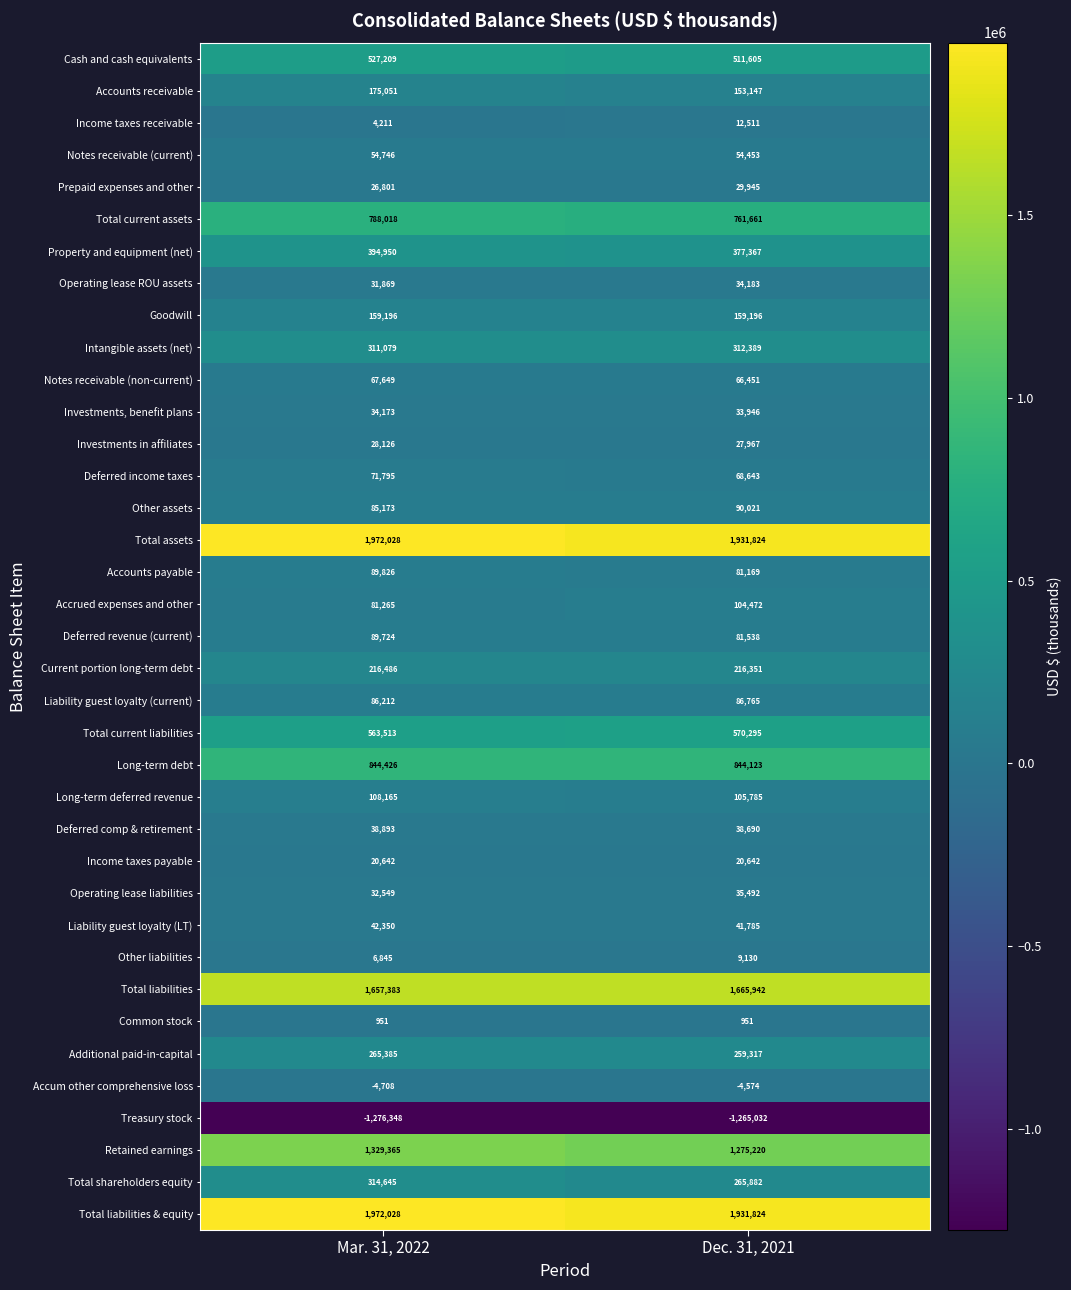

Which series has the widest spread of values?

Retained earnings